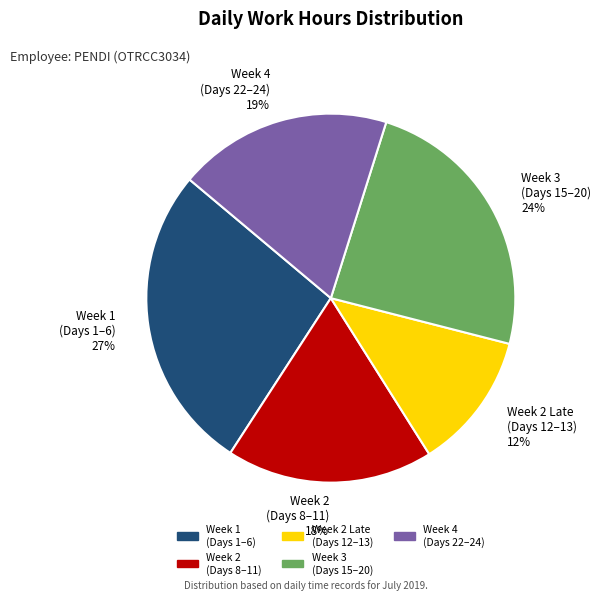

Is the sum of Week 2 Late (Days 12–13) 12% and Week 3 (Days 15–20) 24% greater than half?

No